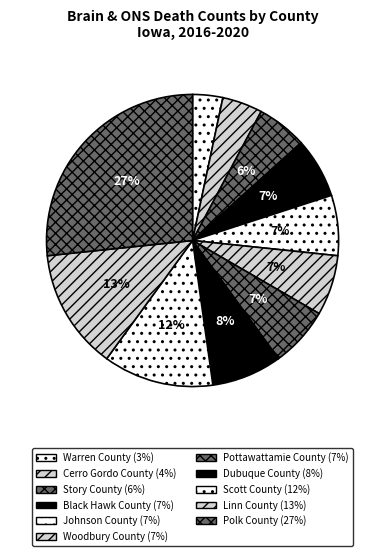

To the nearest percent, what is the average slice percentage?

9%